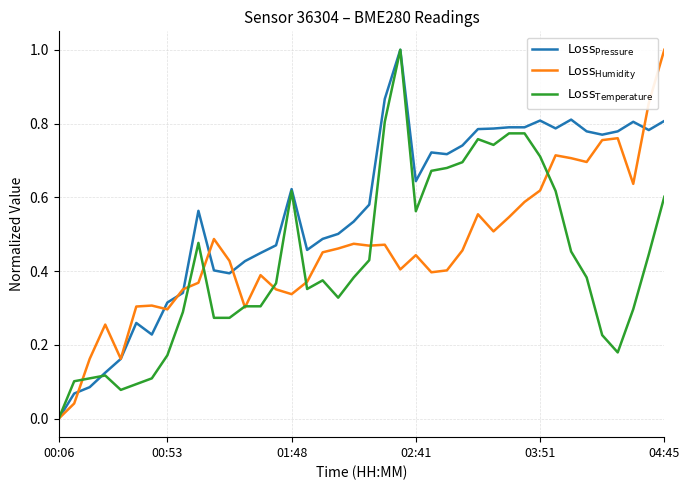

What is the maximum value shown in the chart?

1.0